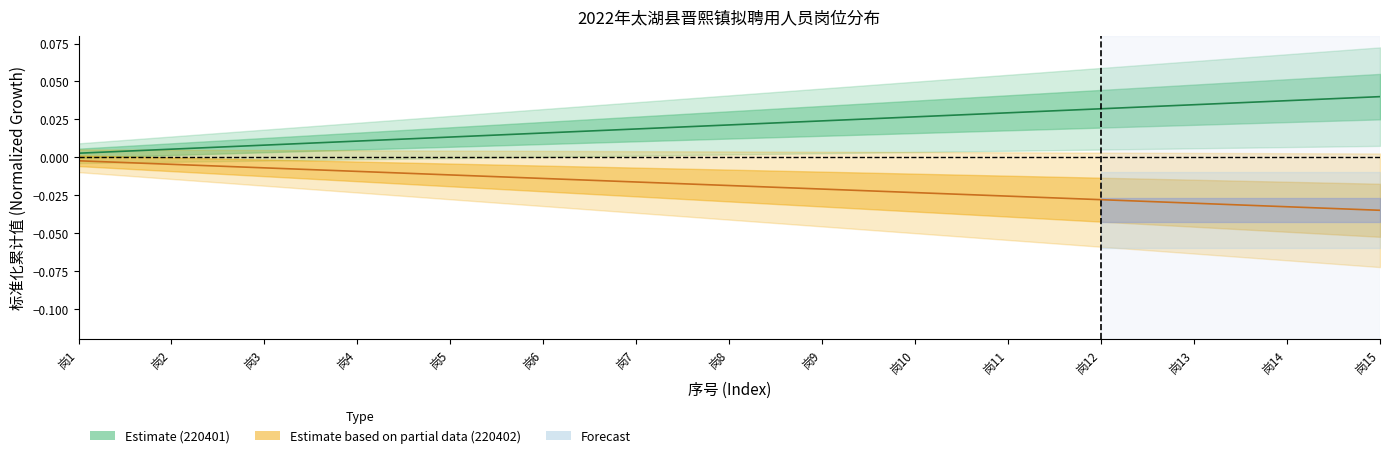

Reading left to right, list all the values displayed in this chart.

Estimate (220401 center): 岗1=0.0	岗2=0.0	岗3=0.0	岗4=0.0	岗5=0.0	岗6=0.0	岗7=0.0	岗8=0.0	岗9=0.0	岗10=0.0	岗11=0.0	岗12=0.0	岗13=0.0	岗14=0.0	岗15=0.0
Estimate based on partial data (220402 center): 岗1=-0.0	岗2=-0.0	岗3=-0.0	岗4=-0.0	岗5=-0.0	岗6=-0.0	岗7=-0.0	岗8=-0.0	岗9=-0.0	岗10=-0.0	岗11=-0.0	岗12=-0.0	岗13=-0.0	岗14=-0.0	岗15=-0.0